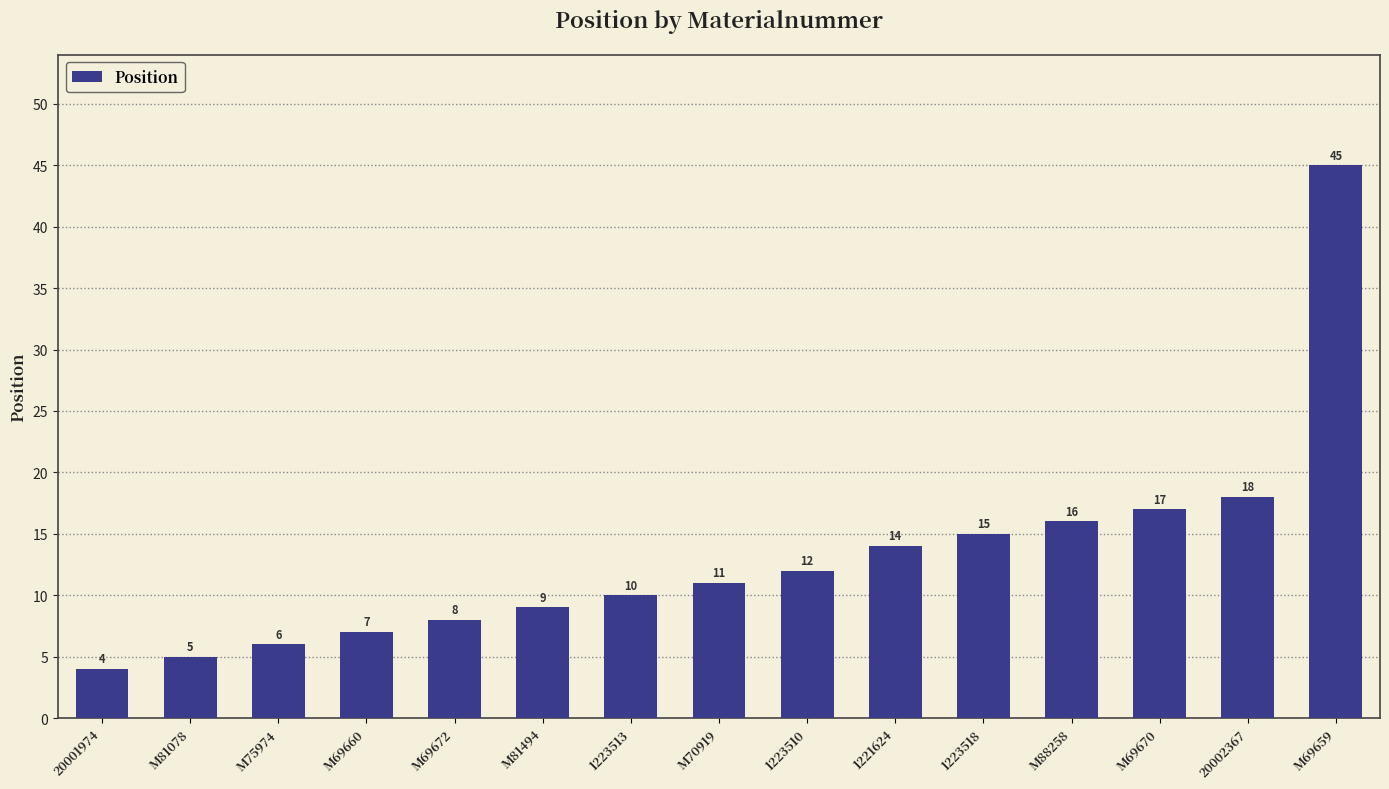

What is the sum of all values?

197